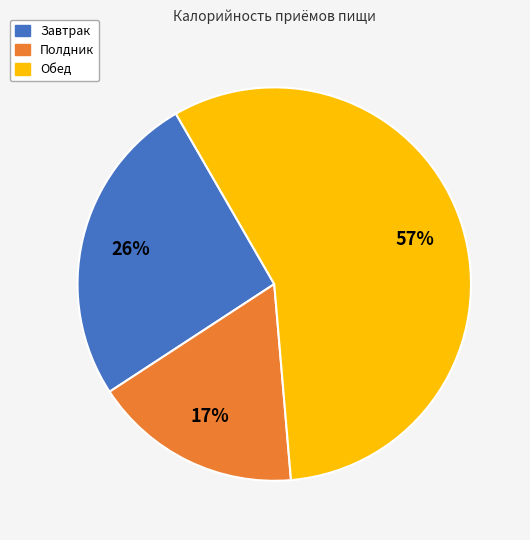

Is there a majority slice in this chart?

Yes